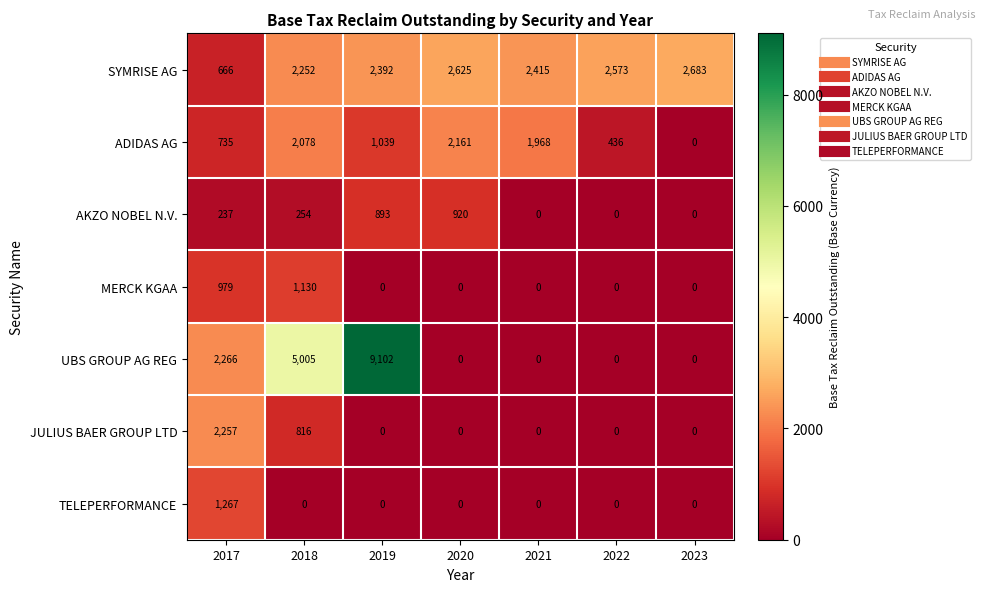

What is the average value of the JULIUS BAER GROUP LTD series?

439